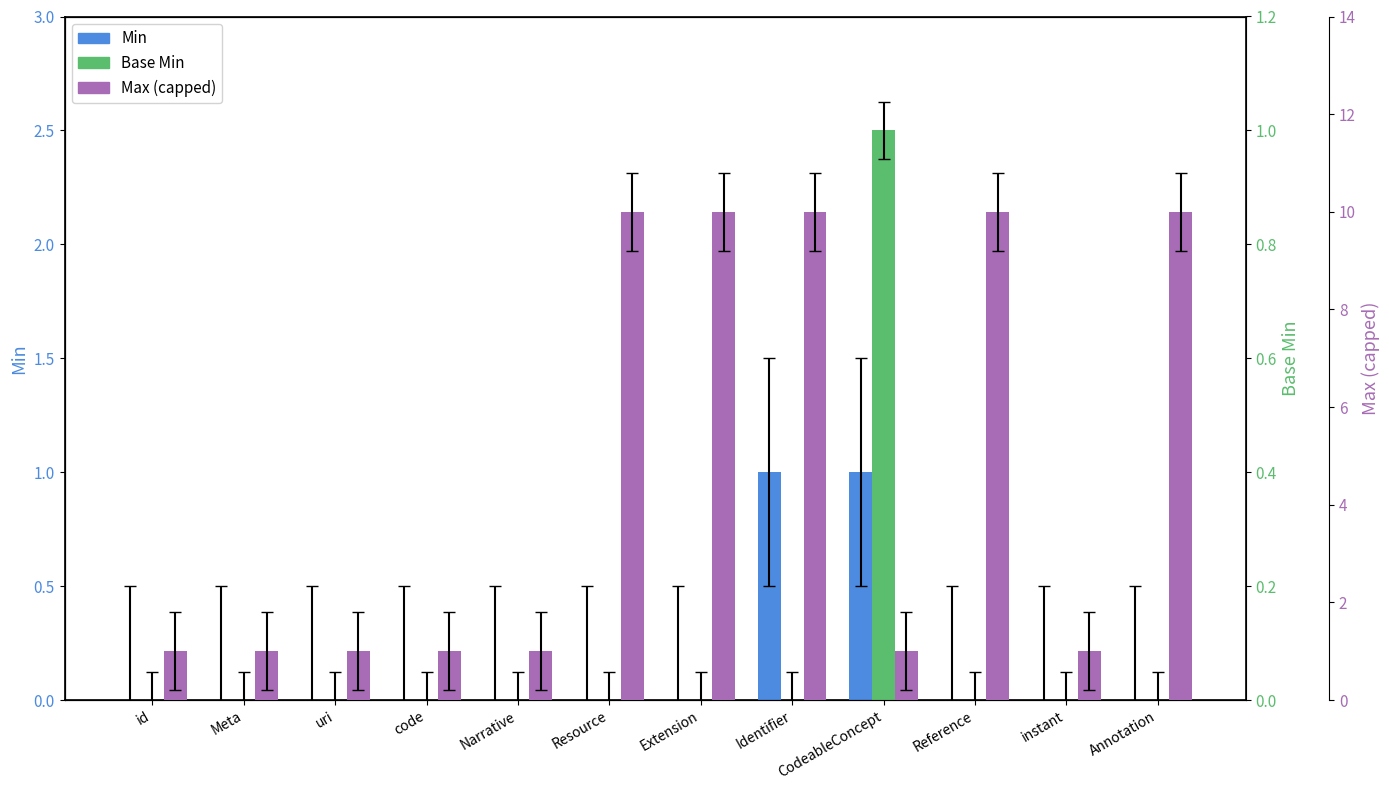

At which label does Base Min reach its peak?

CodeableConcept